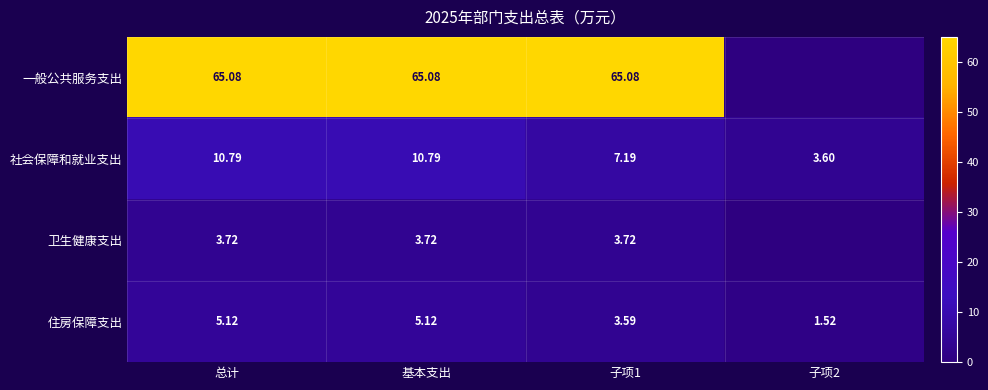

What is the maximum value for 住房保障支出?

5.1